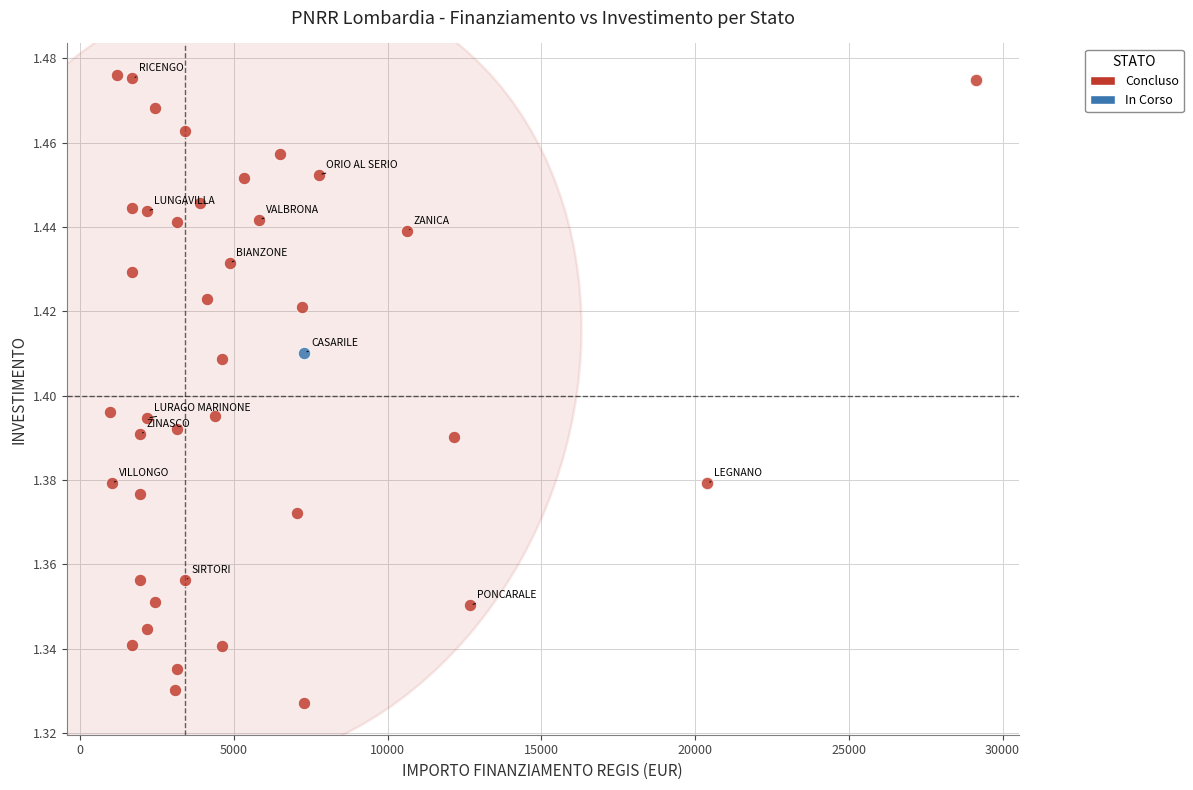

What are all the series names shown in the legend?

Concluso, In Corso